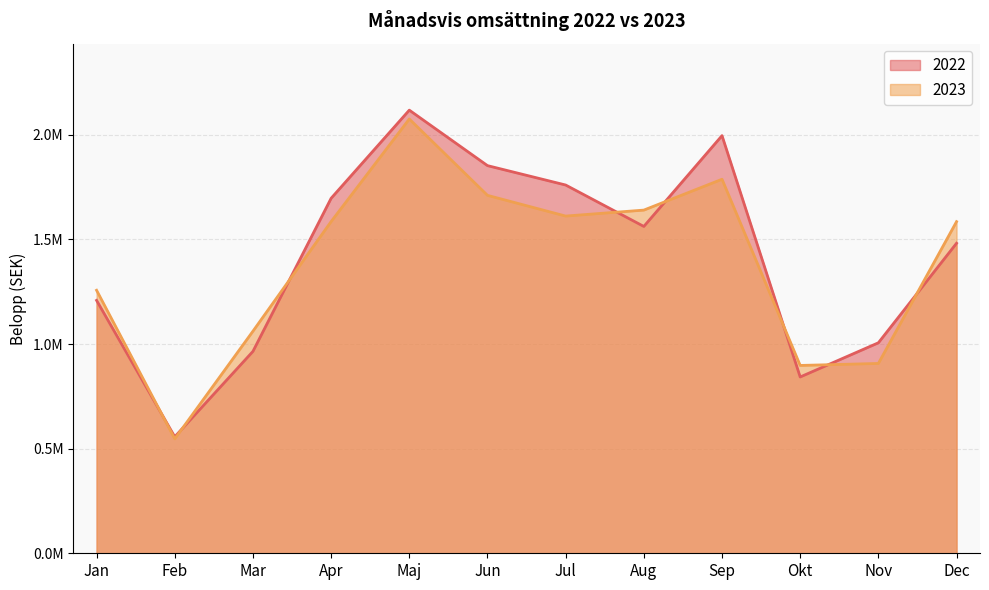

True or false: 2023 has a value of 1806328.6 at Jan.

False